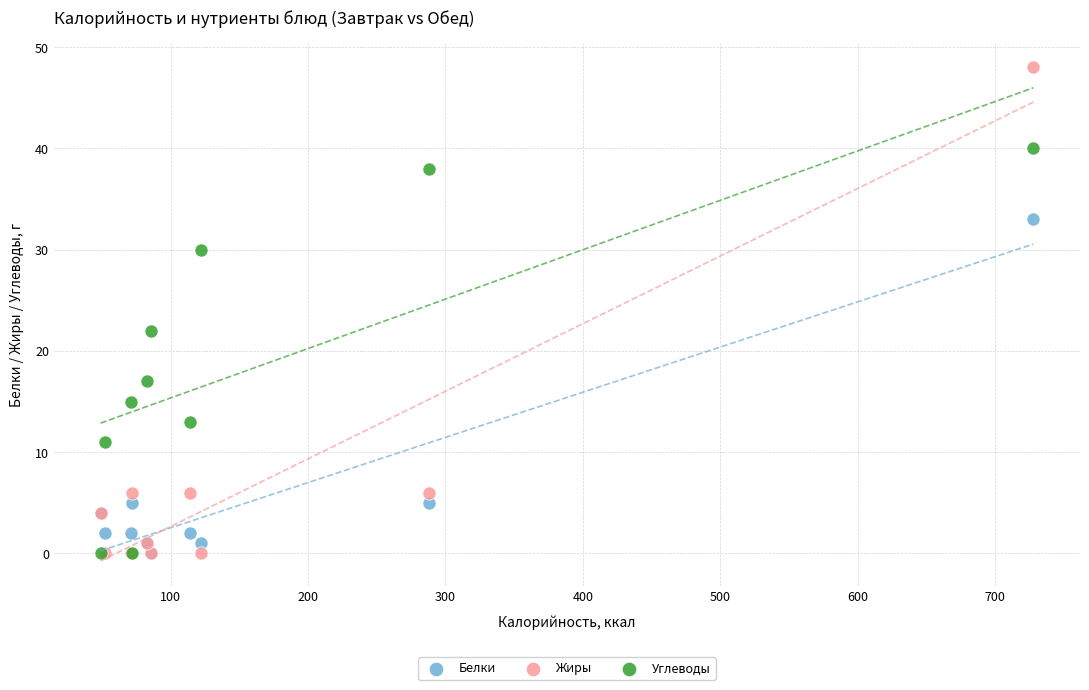

In the Углеводы series, what Y value is closest to 20?

22